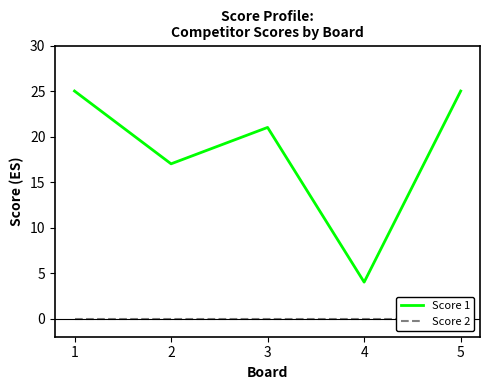

True or false: Score 1 and Score 2 intersect in this chart.

False